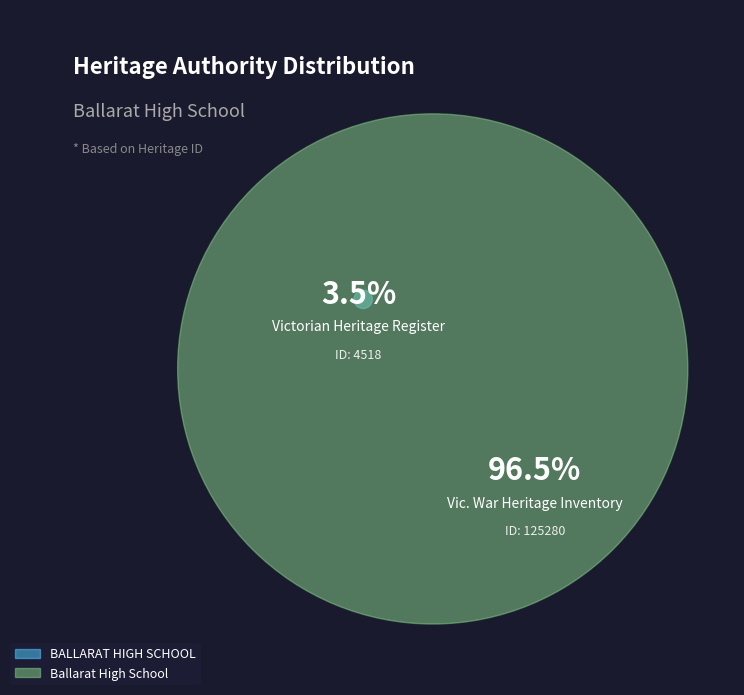

Is there a majority slice in this chart?

Yes